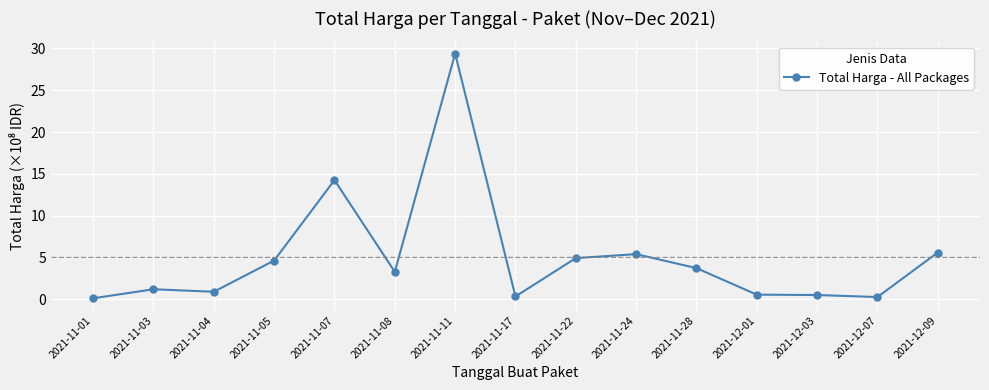

True or false: there are more than 1 points higher than both neighbors.

True